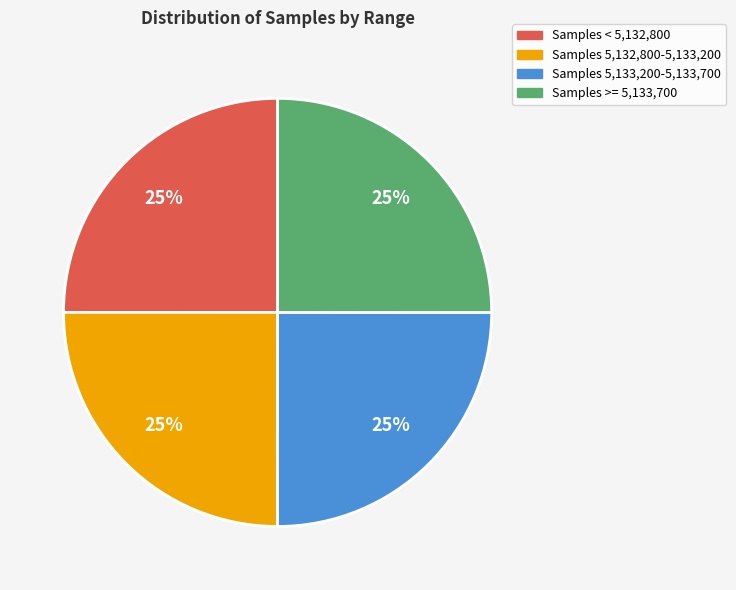

To the nearest percent, what is the average slice percentage?

25%